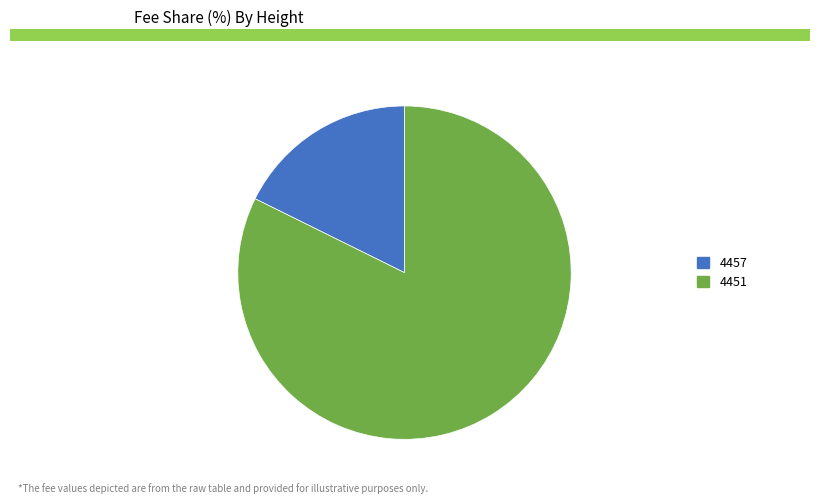

Rank the categories by value from highest to lowest.

4451, 4457